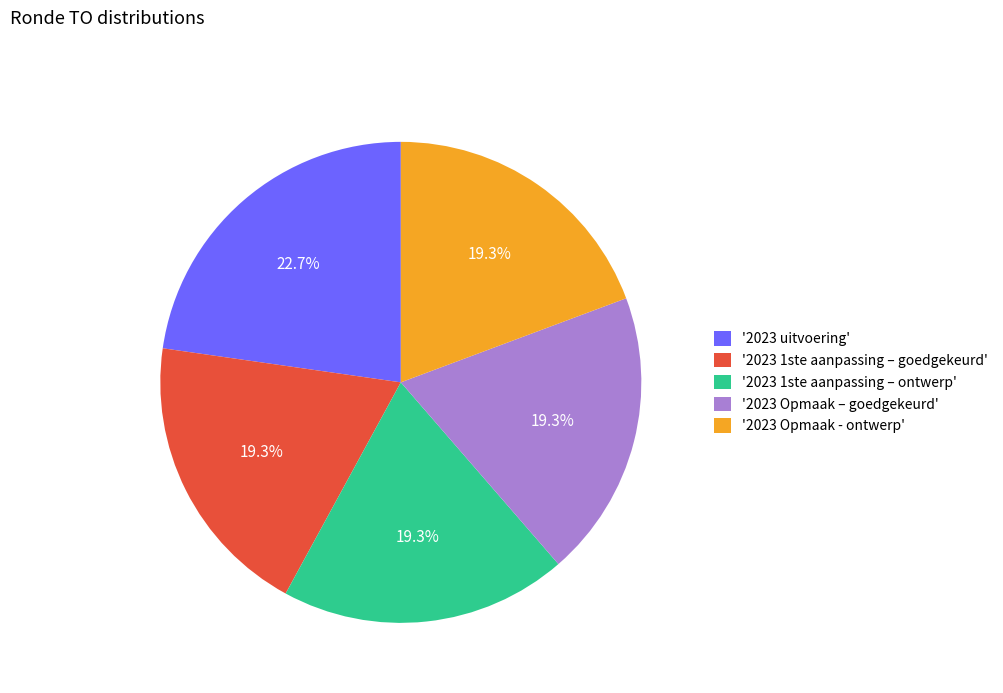

Approximately how many times larger is the value at '2023 1ste aanpassing – ontwerp' compared to '2023 Opmaak - ontwerp'?

1.0